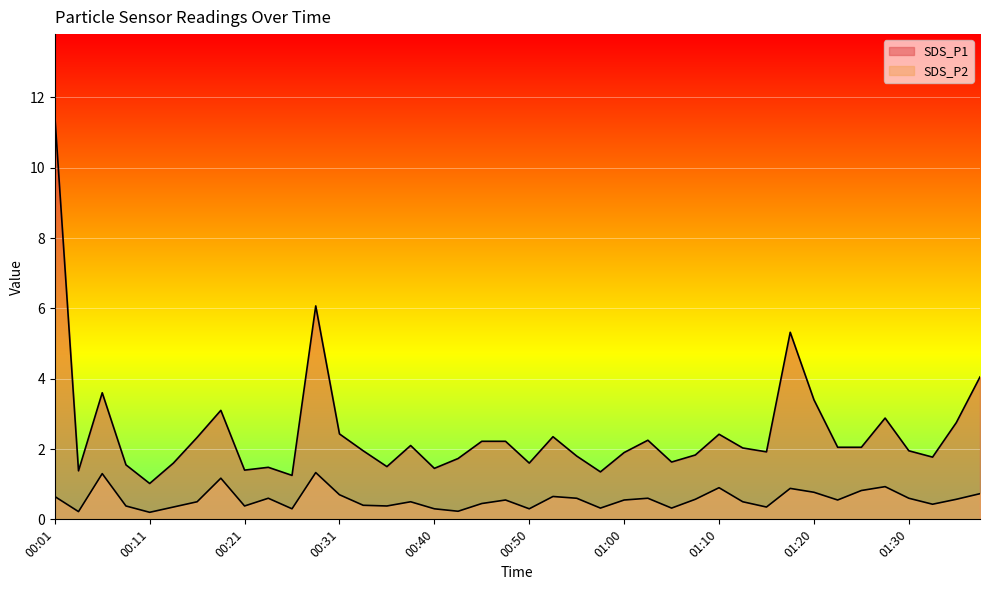

What is the minimum value for SDS_P1?

1.0